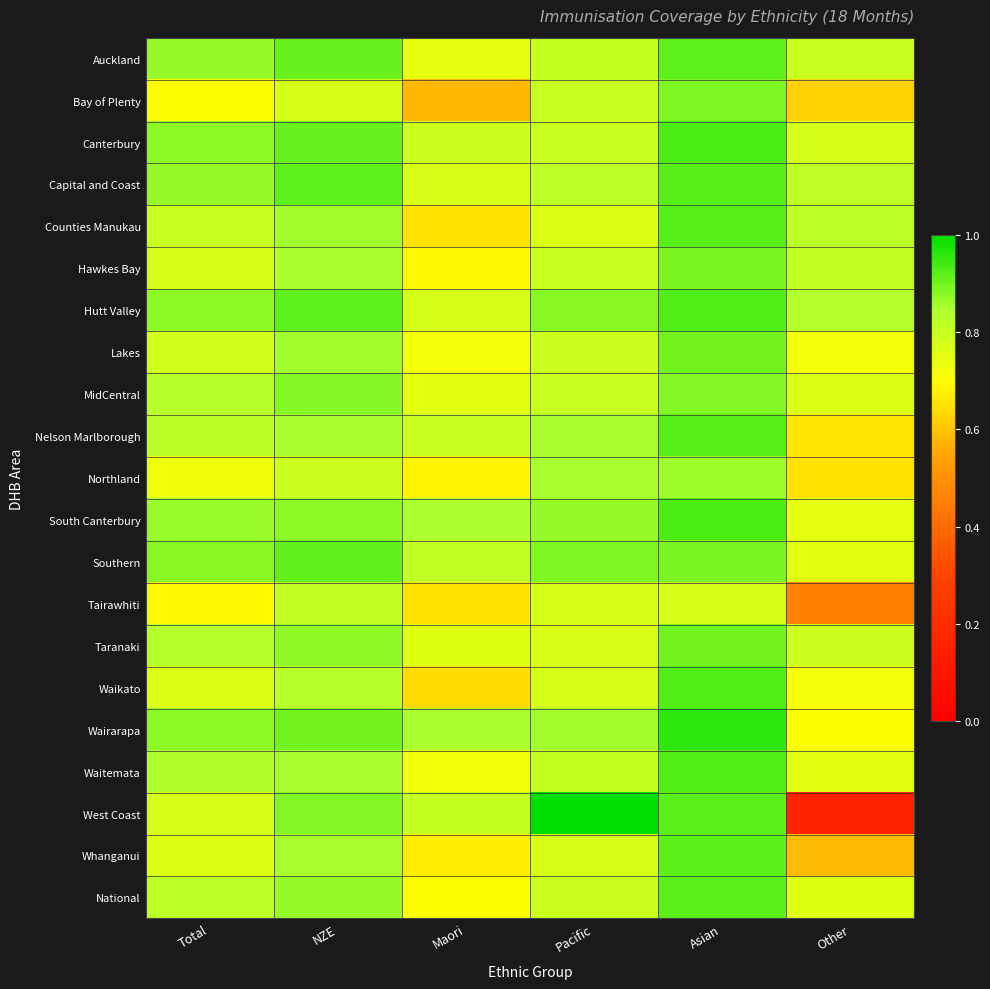

Between NZE and Other, which is larger?

NZE